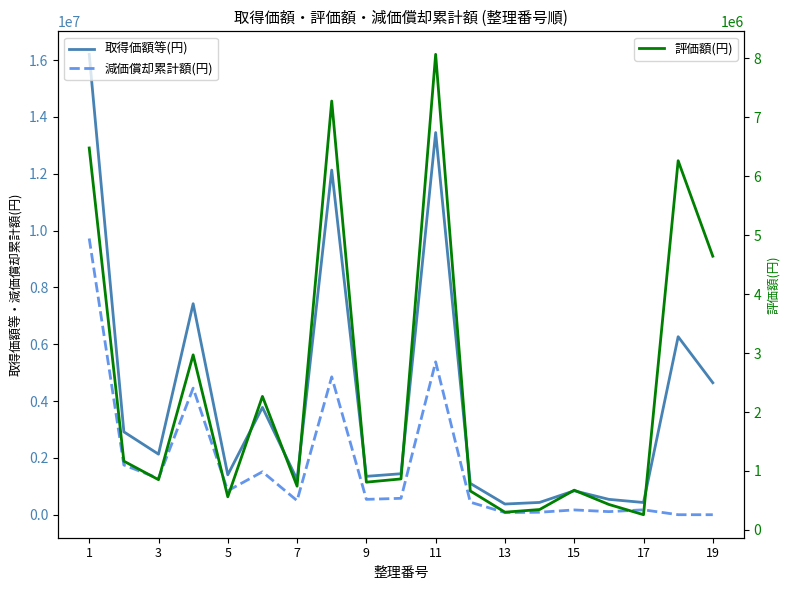

What is the sum of the 評価額(円) values at 15 and 5?

1235520